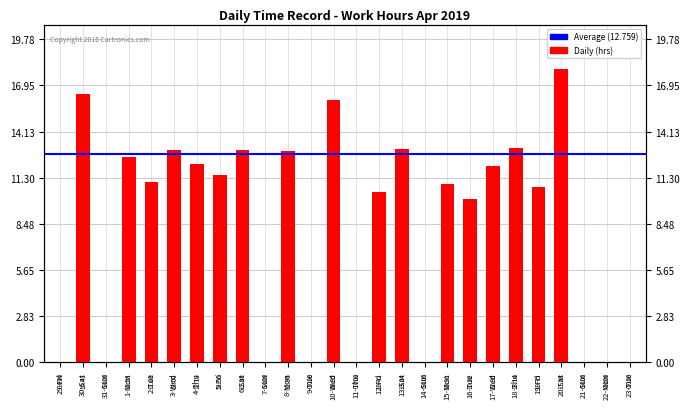

Between 11-Thu and 3-Wed, which is larger?

3-Wed